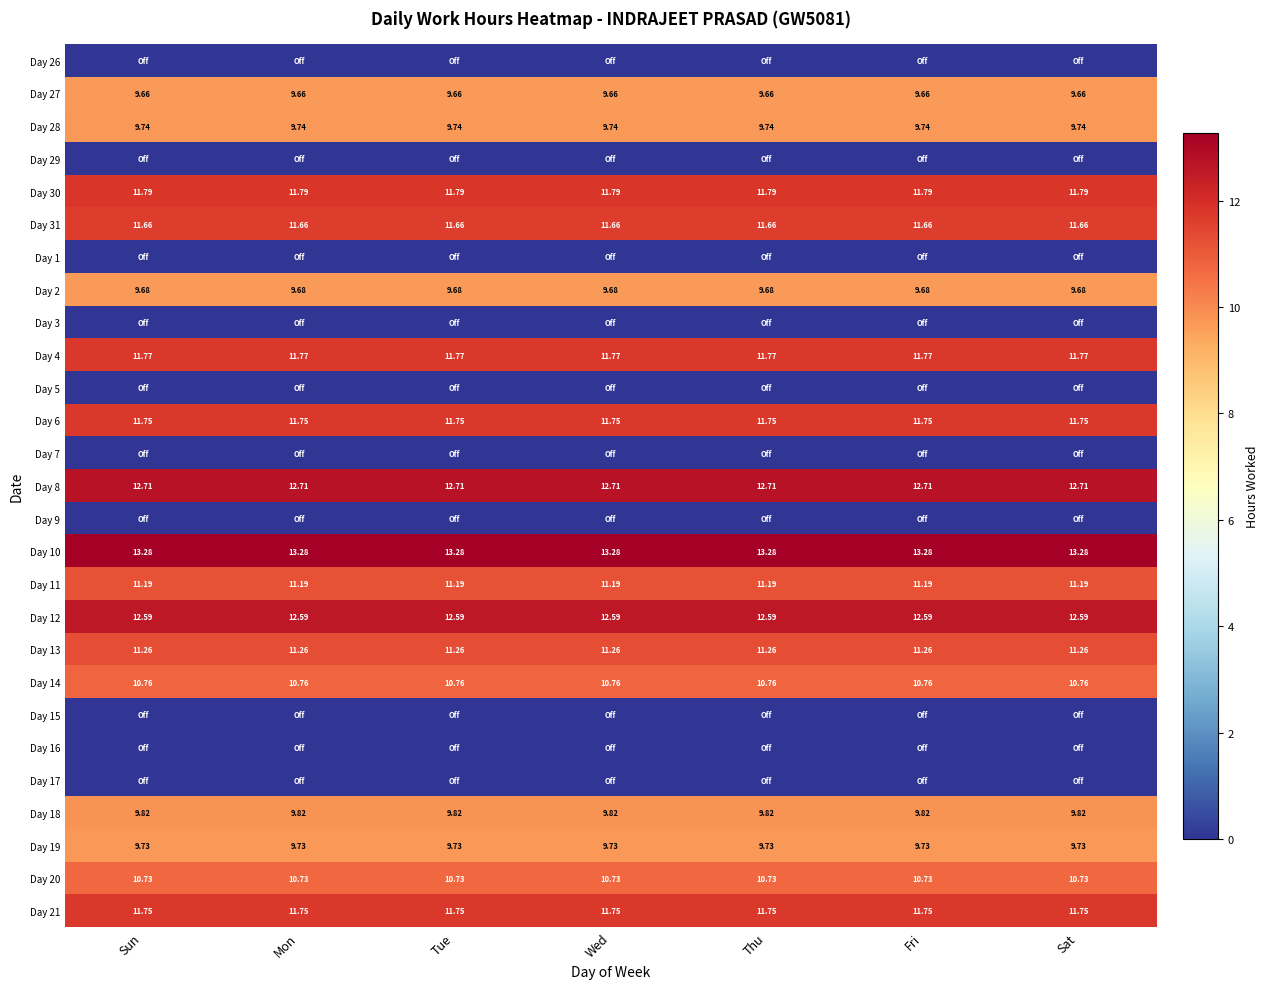

Is the value of Day 11 at Fri greater than the value of Day 14 at Fri?

Yes